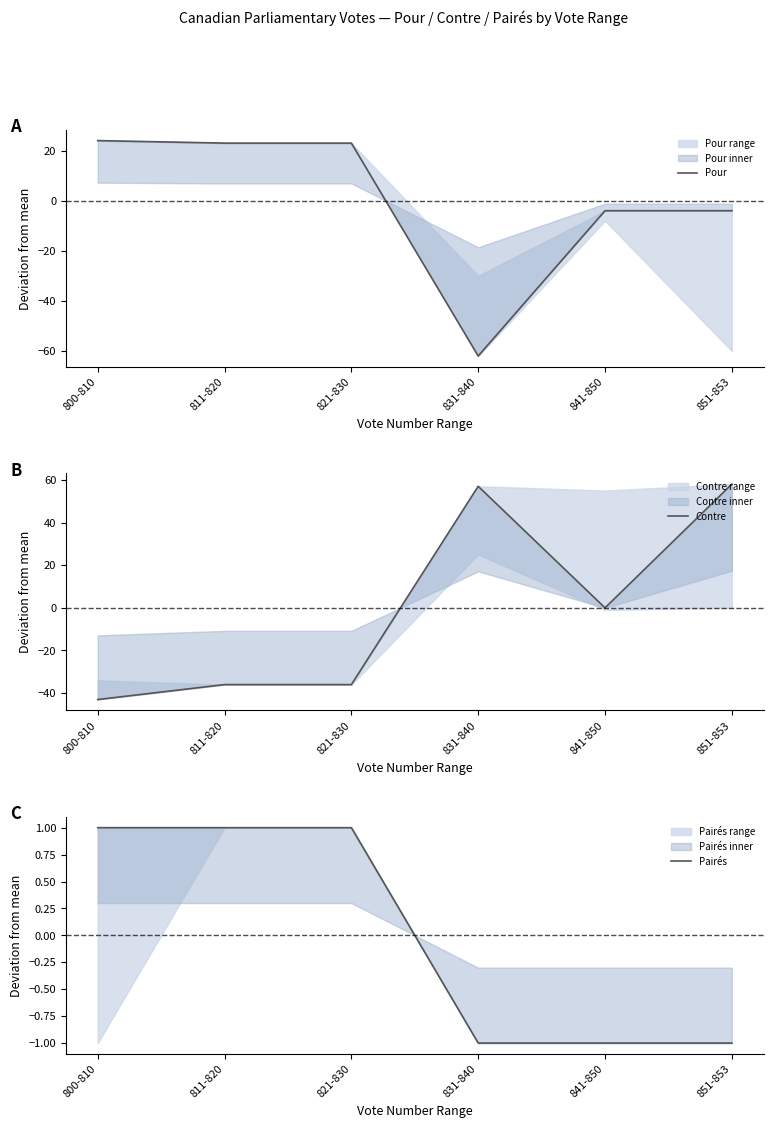

Where is Pour nearest to the value -19?

841-850